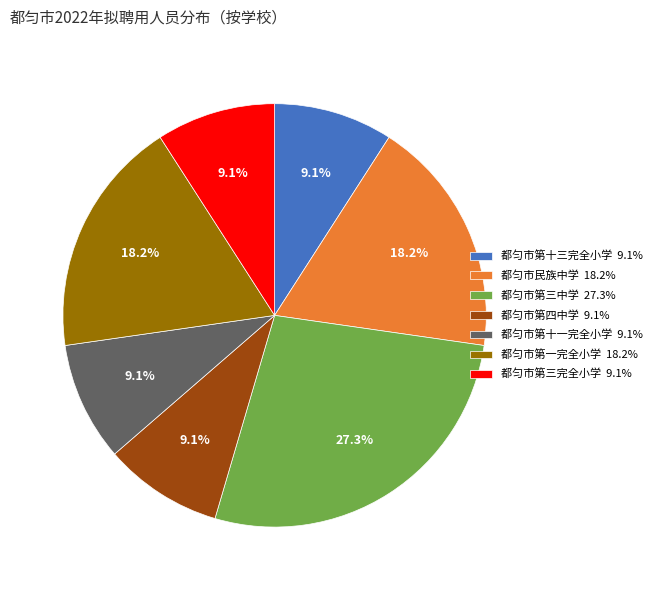

What is the total percentage of 都匀市第十三完全小学 and 都匀市第一完全小学?

27.3%